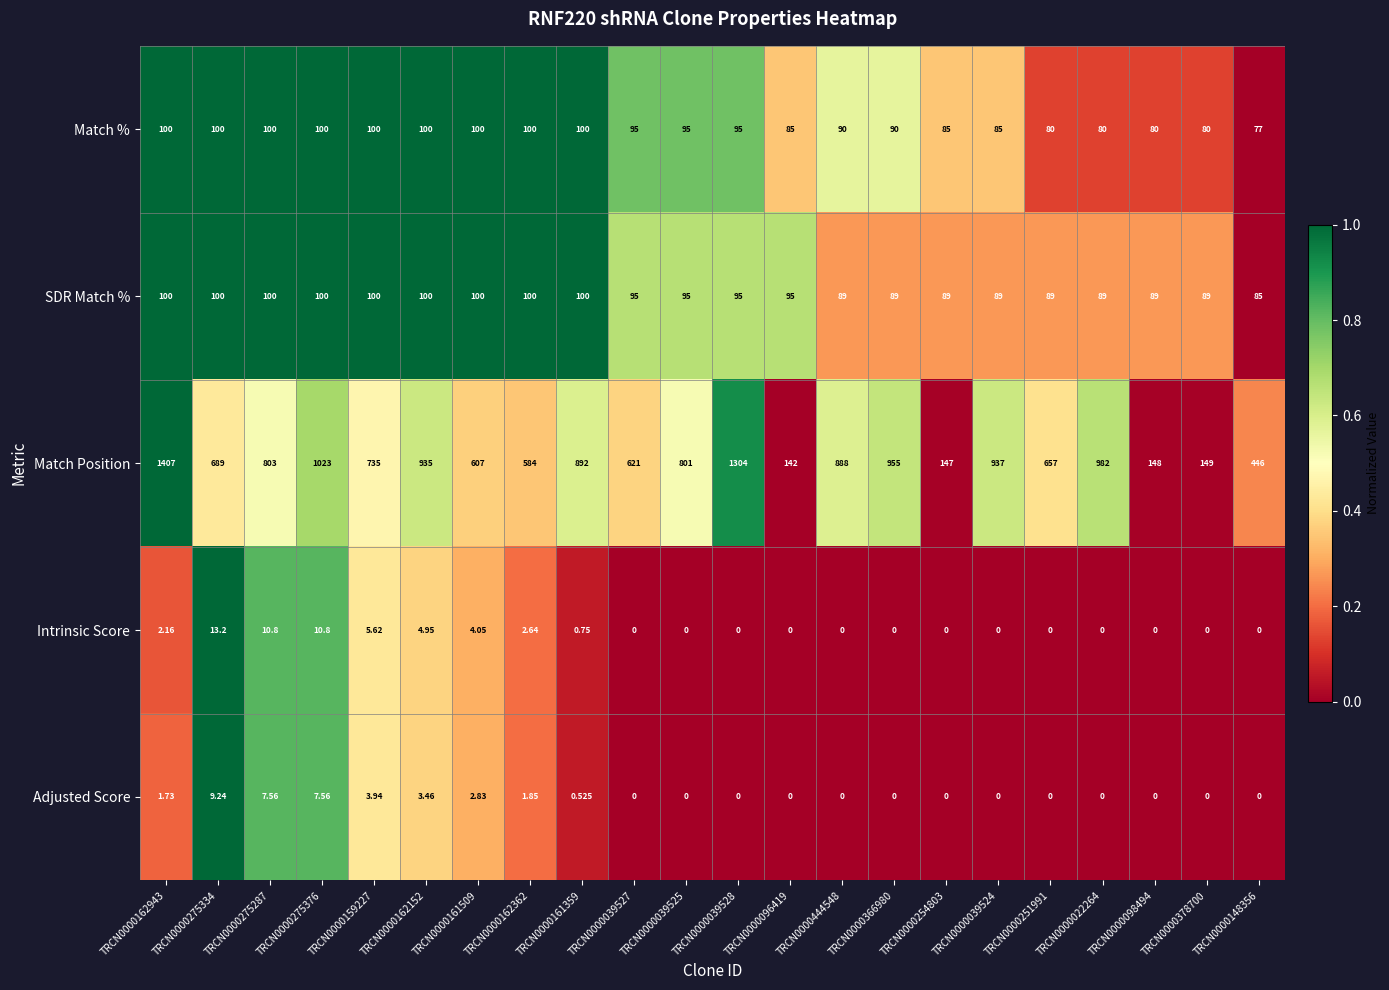

Which series changed the most between TRCN0000098494 and TRCN0000148356?

Match Position